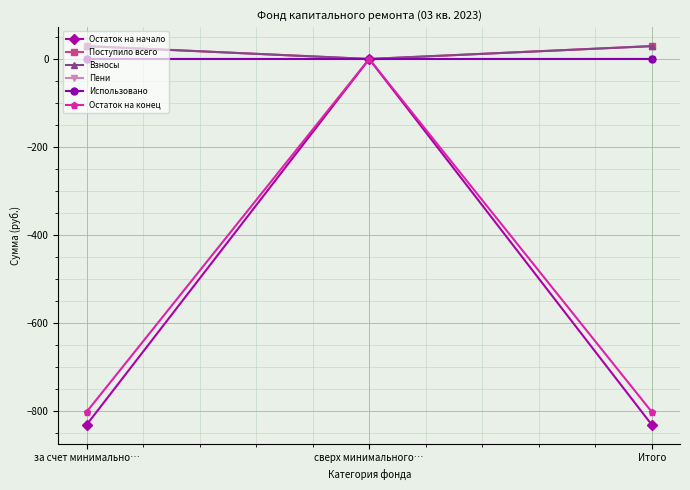

Is it true that Пени equals 0.0 at сверх минимального…?

True